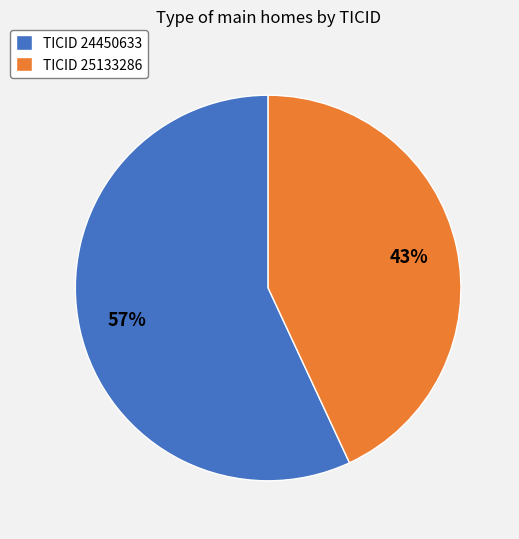

Between TICID 24450633 and TICID 25133286, which is larger?

TICID 24450633